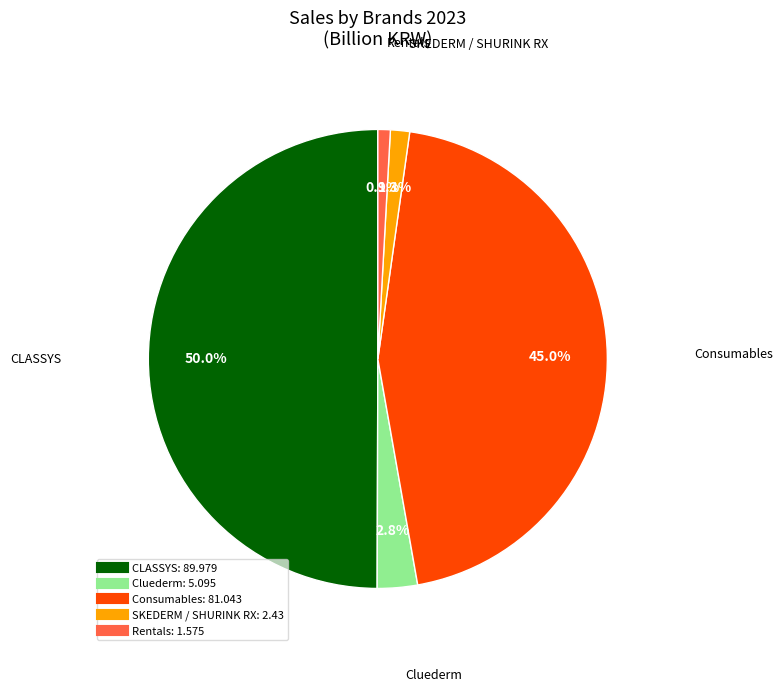

What is the largest slice in the pie chart?

CLASSYS